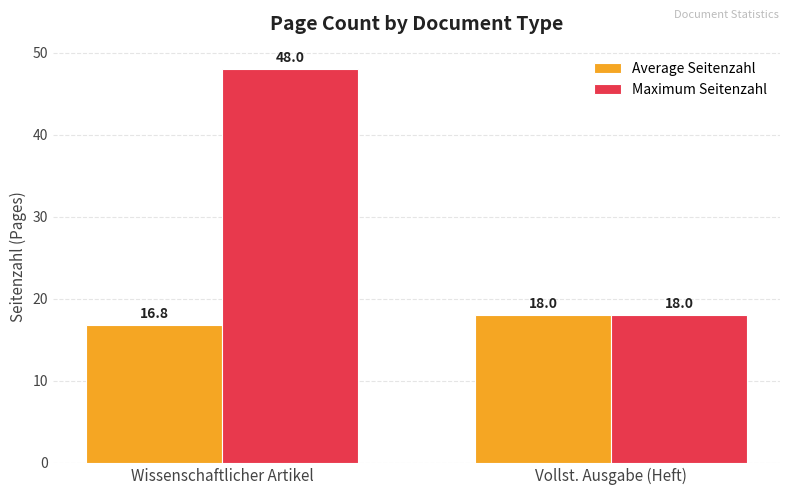

At which category does the chart reach its peak across all series?

Wissenschaftlicher Artikel